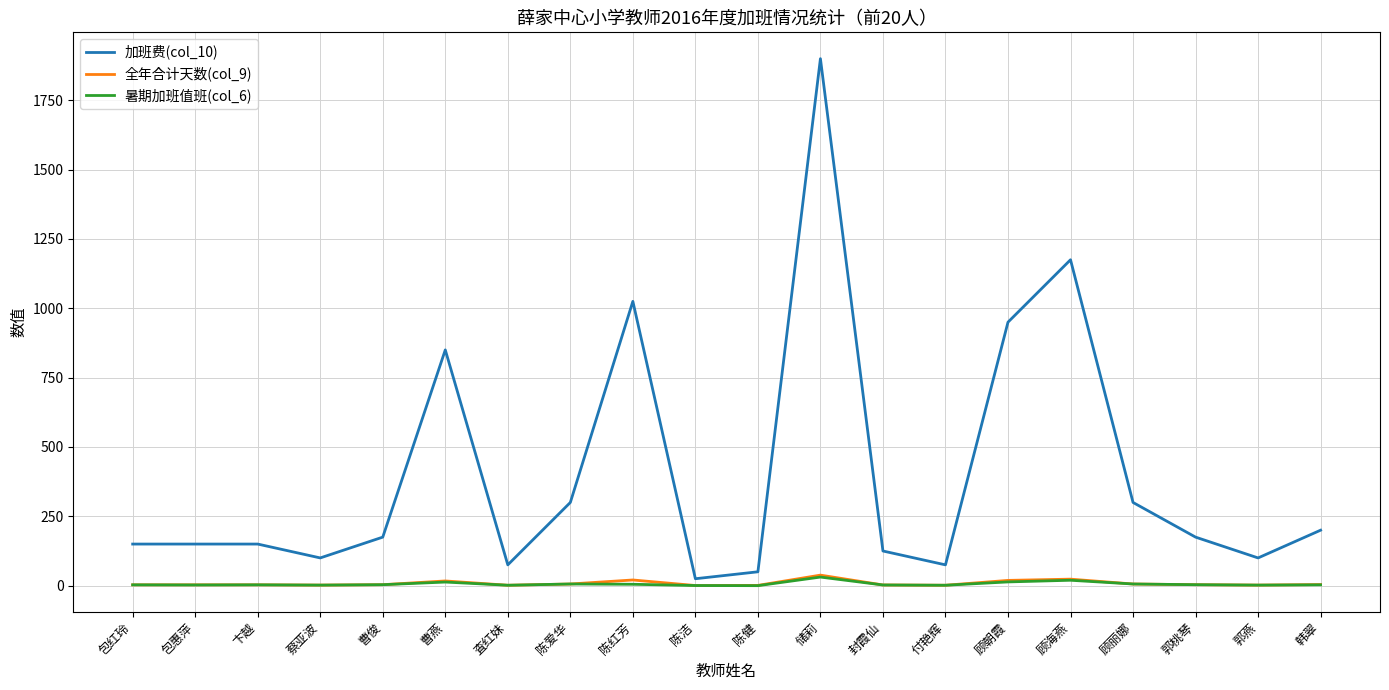

True or false: 暑期加班值班(col_6) has more than 1 points higher than both neighbors.

True